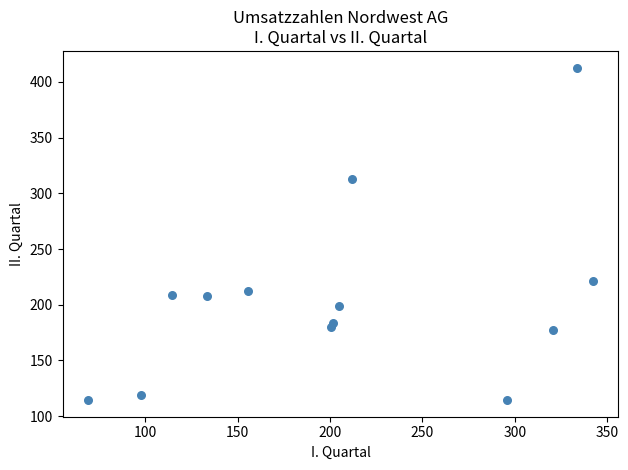

What Y value in the scatter plot is closest to 263?

221.4